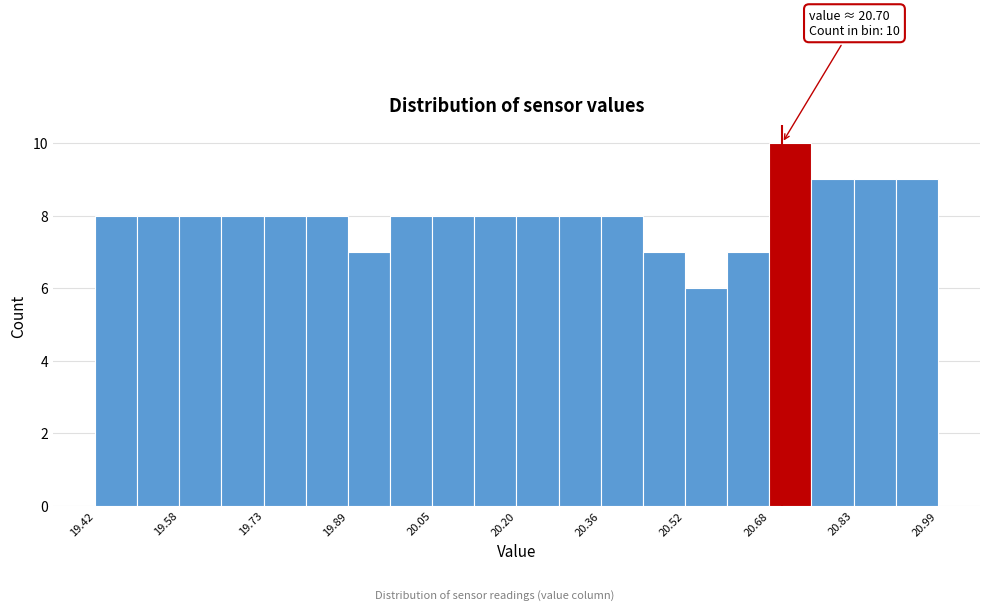

Read against the x-axis, roughly where is the centre of the tallest bar?

20.72